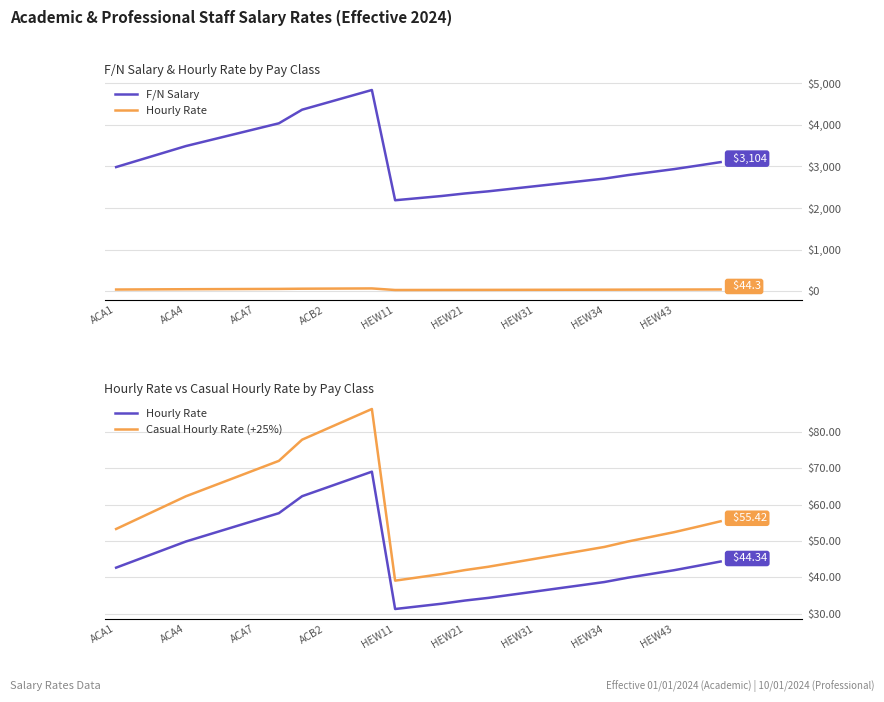

What is the value of the F/N Salary point at the 13th from the left?

2187.4